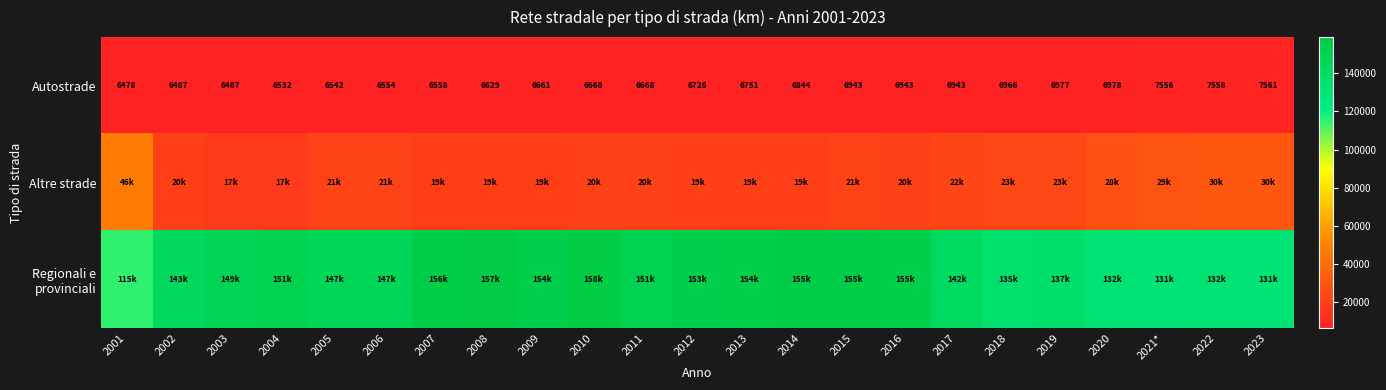

Which has a higher value, 2023 or 2004?

2023